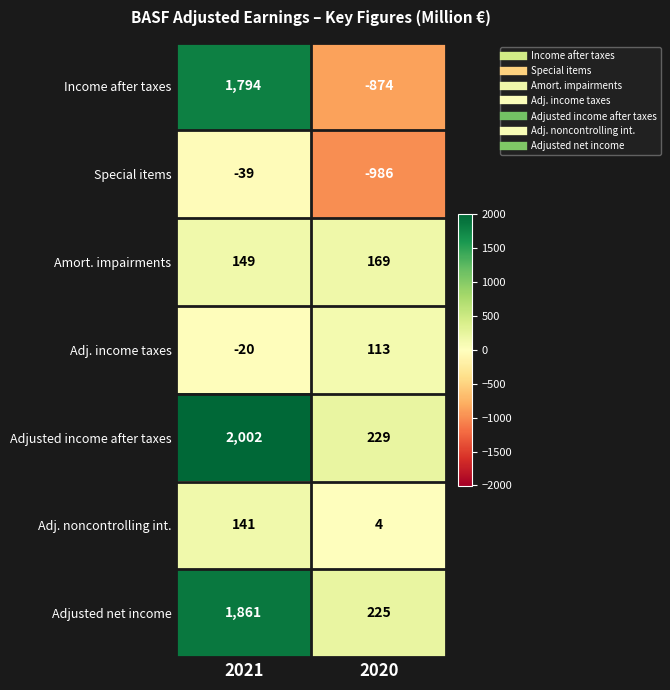

The value of Adj. noncontrolling int. at 2021 is 141. True or false?

True